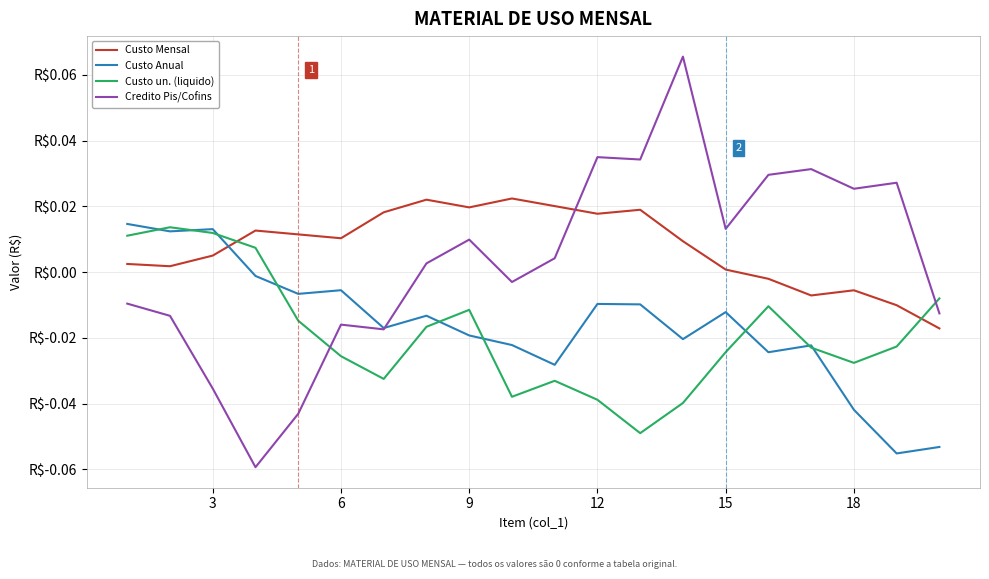

What are all the series names shown in the legend?

Custo Mensal, Custo Anual, Custo un. (liquido), Credito Pis/Cofins